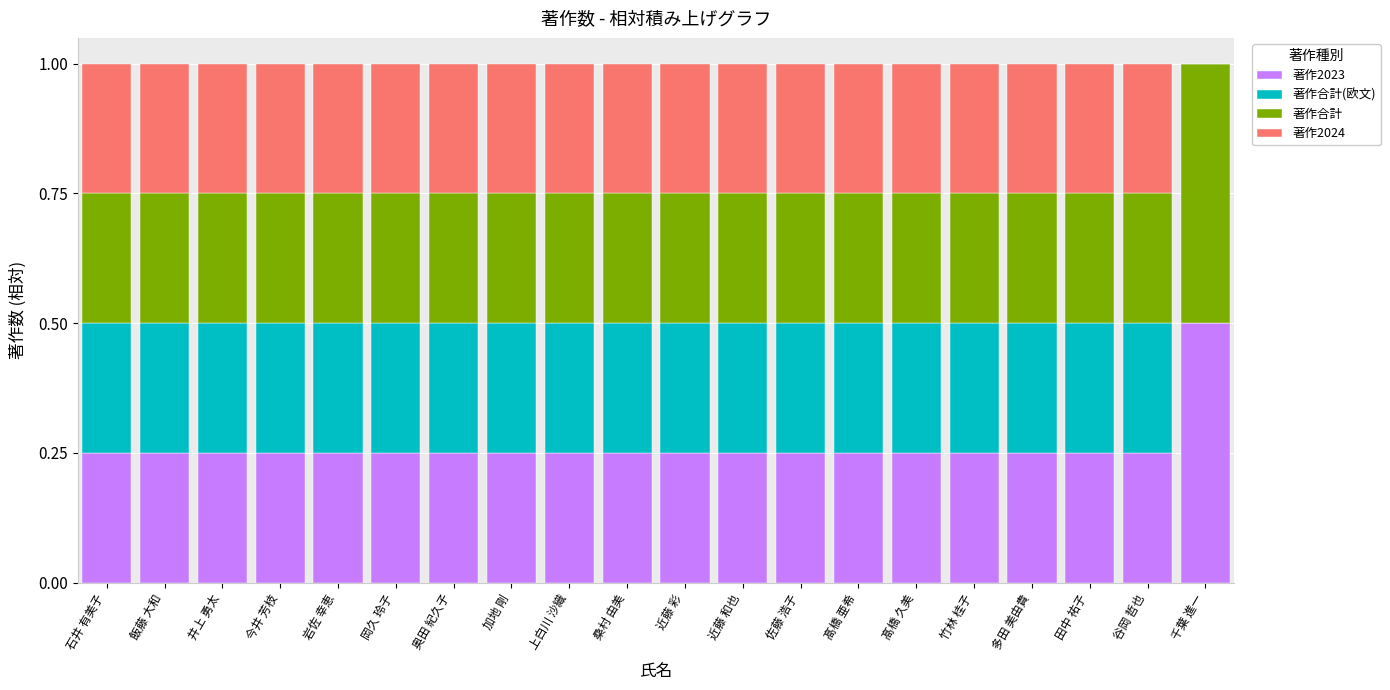

Count the number of data series in this chart.

4